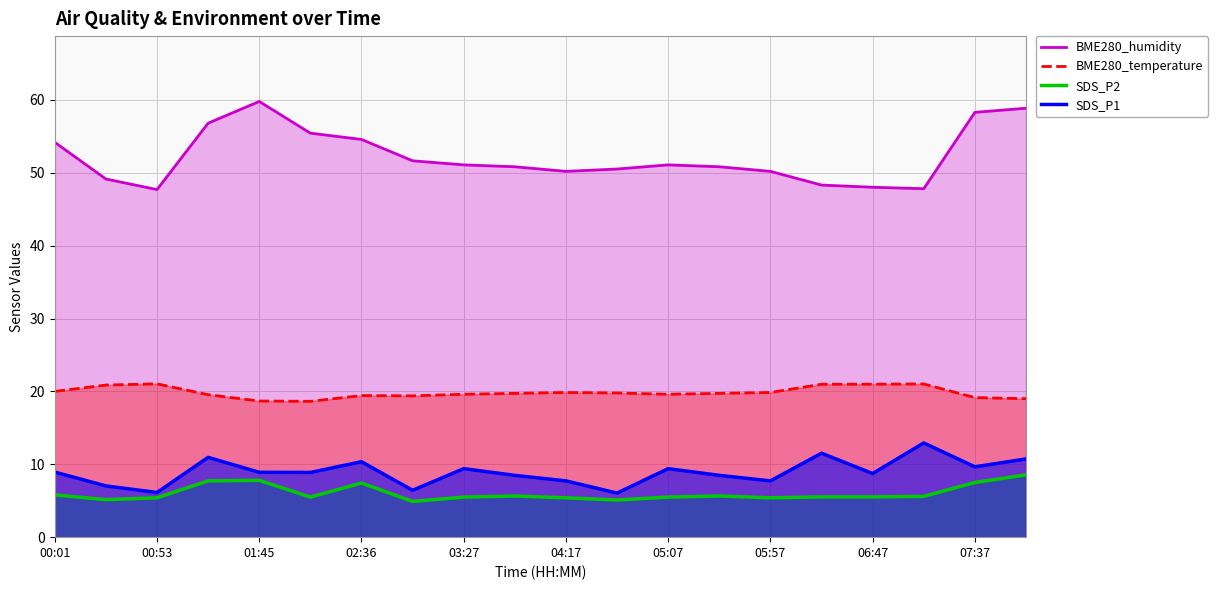

What are all the series names shown in the legend?

BME280_humidity, BME280_temperature, SDS_P2, SDS_P1